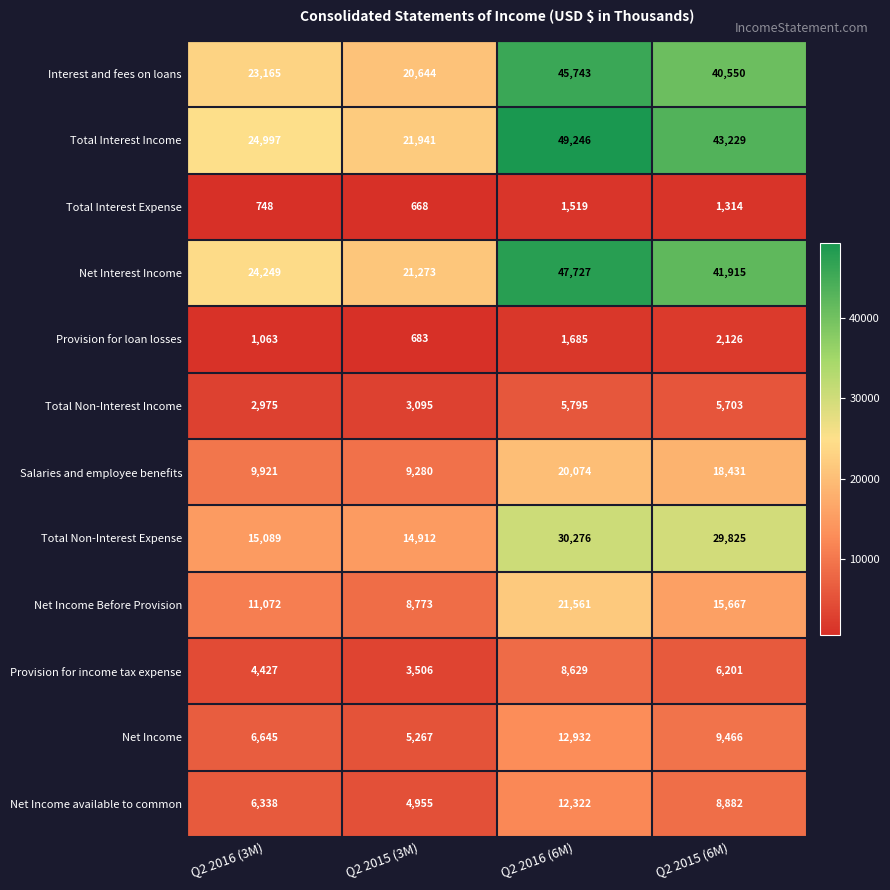

At which label is Net Income available to common closest to 8638?

Q2 2015 (6M)